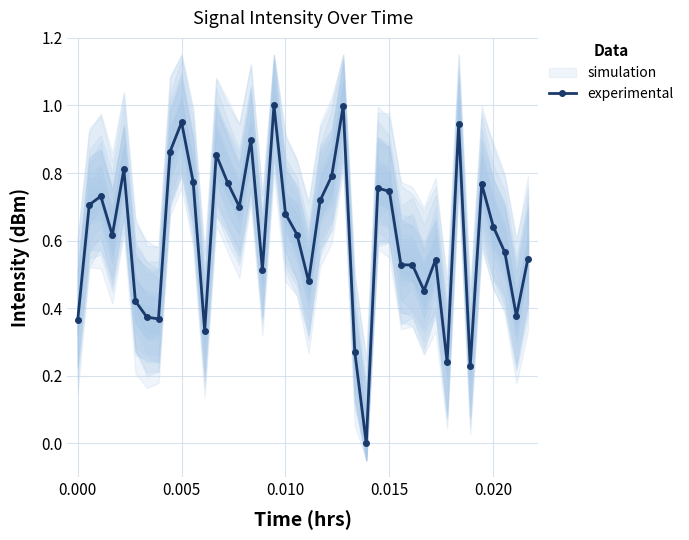

Does the chart display data point markers on the line(s)?

Yes